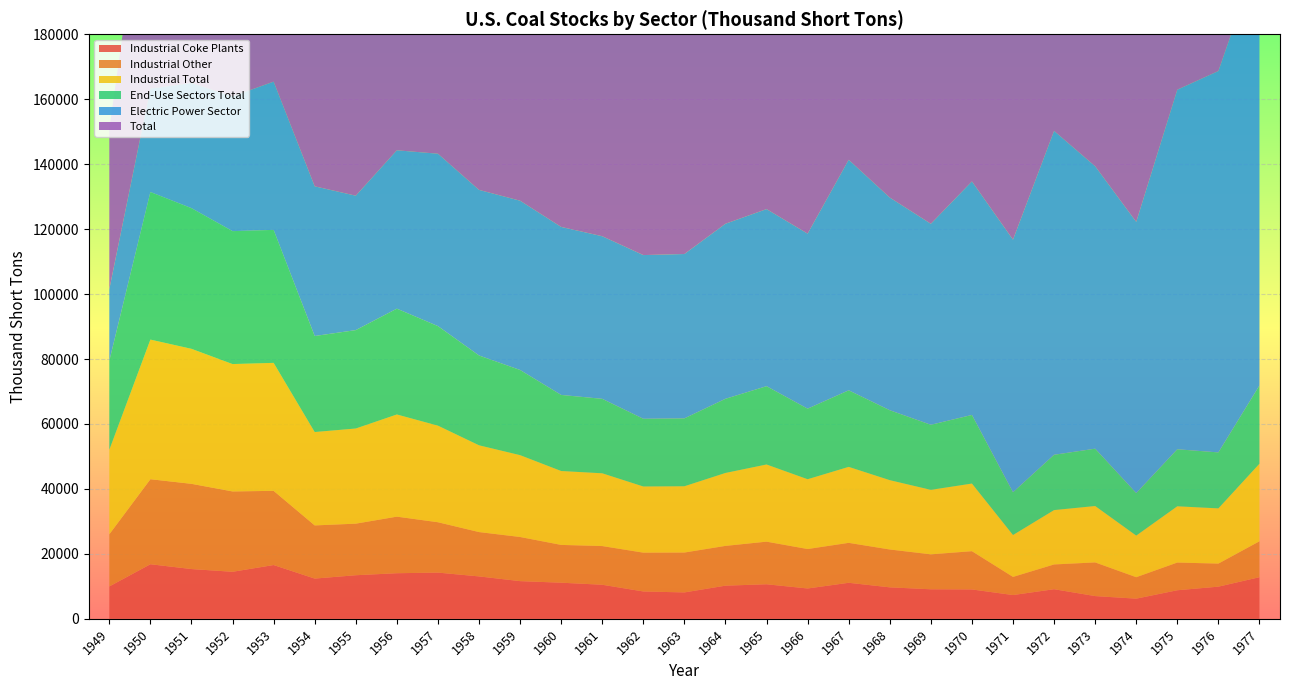

Reading left to right, what are all the values shown in this chart?

Industrial Coke Plants: 1949=9963.0	1950=16809.0	1951=15327.0	1952=14485.0	1953=16565.0	1954=12389.0	1955=13422.0	1956=14041.0	1957=14232.0	1958=13061.0	1959=11604.0	1960=11122.0	1961=10491.0	1962=8420.0	1963=8128.0	1964=10210.0	1965=10640.0	1966=9341.0	1967=11097.0	1968=9691.0	1969=9092.0	1970=9045.0	1971=7317.0	1972=9116.0	1973=6998.0	1974=6209.0	1975=8797.0	1976=9902.0	1977=12816.0
Industrial Other: 1949=16059.0	1950=26182.0	1951=26243.0	1952=24740.0	1953=22844.0	1954=16370.0	1955=15880.0	1956=17421.0	1957=15510.0	1958=13655.0	1959=13595.0	1960=11637.0	1961=11915.0	1962=11954.0	1963=12281.0	1964=12249.0	1965=13122.0	1966=12151.0	1967=12297.0	1968=11657.0	1969=10764.0	1970=11781.0	1971=5585.0	1972=7625.0	1973=10370.0	1974=6605.0	1975=8529.0	1976=7100.0	1977=11063.0
Industrial Total: 1949=26022.0	1950=42991.0	1951=41570.0	1952=39225.0	1953=39409.0	1954=28759.0	1955=29302.0	1956=31462.0	1957=29742.0	1958=26716.0	1959=25199.0	1960=22759.0	1961=22406.0	1962=20374.0	1963=20409.0	1964=22459.0	1965=23762.0	1966=21492.0	1967=23394.0	1968=21348.0	1969=19856.0	1970=20826.0	1971=12902.0	1972=16741.0	1973=17368.0	1974=12814.0	1975=17326.0	1976=17002.0	1977=23879.0
End-Use Sectors Total: 1949=27412.0	1950=45453.0	1951=43320.0	1952=40934.0	1953=40948.0	1954=29569.0	1955=30300.0	1956=32584.0	1957=30653.0	1958=27662.0	1959=26229.0	1960=23425.0	1961=22932.0	1962=20856.0	1963=20908.0	1964=22835.0	1965=24115.0	1966=21731.0	1967=23573.0	1968=21536.0	1969=20040.0	1970=21126.0	1971=13177.0	1972=17031.0	1973=17658.0	1974=13094.0	1975=17559.0	1976=17242.0	1977=24099.0
Electric Power Sector: 1949=22053.8	1950=31841.6	1951=38523.6	1952=41492.0	1953=45639.6	1954=46095.8	1955=41391.0	1956=48765.2	1957=53086.7	1958=50988.5	1959=52125.0	1960=51735.4	1961=50069.1	1962=50406.0	1963=50608.2	1964=53908.3	1965=54524.8	1966=53893.0	1967=70987.3	1968=65492.6	1969=61893.6	1970=71907.7	1971=77777.9	1972=99721.9	1973=86967.2	1974=83509.2	1975=110724.2	1976=117435.9	1977=133219.4
Total: 1949=49465.8	1950=77294.6	1951=81843.6	1952=82426.0	1953=86587.6	1954=75664.8	1955=71691.0	1956=81349.2	1957=83739.7	1958=78650.5	1959=78354.0	1960=75160.4	1961=73001.1	1962=71262.0	1963=71516.2	1964=76743.3	1965=78639.8	1966=75624.0	1967=94560.3	1968=87028.6	1969=81933.6	1970=93033.7	1971=90954.9	1972=116752.9	1973=117155.2	1974=108237.2	1975=140391.2	1976=148898.9	1977=171543.4